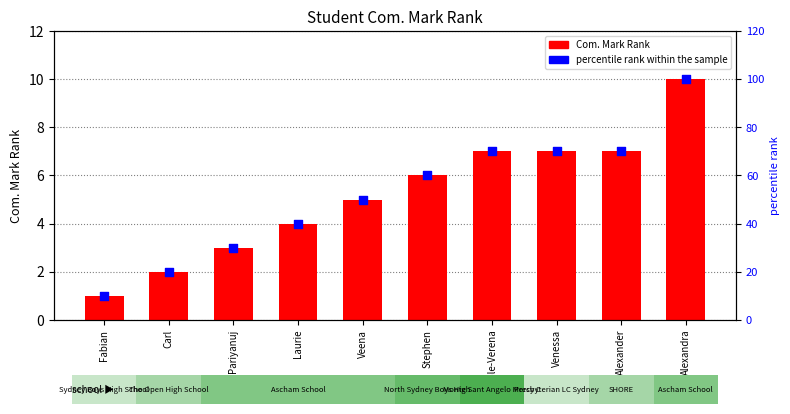

Which series contains the lowest Y value?

Com. Mark Rank